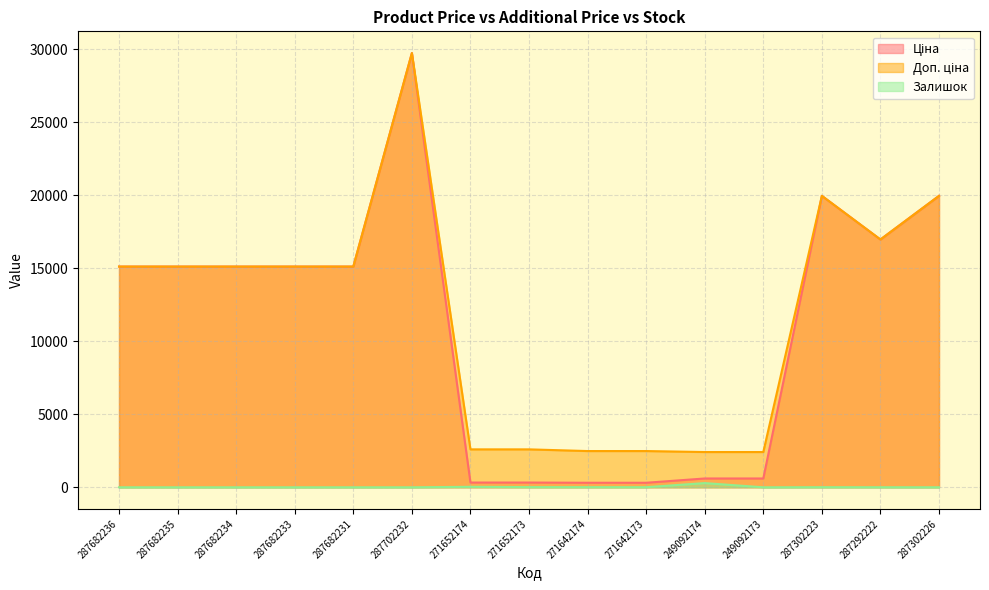

True or false: Доп. ціна and Ціна cross at least once.

False